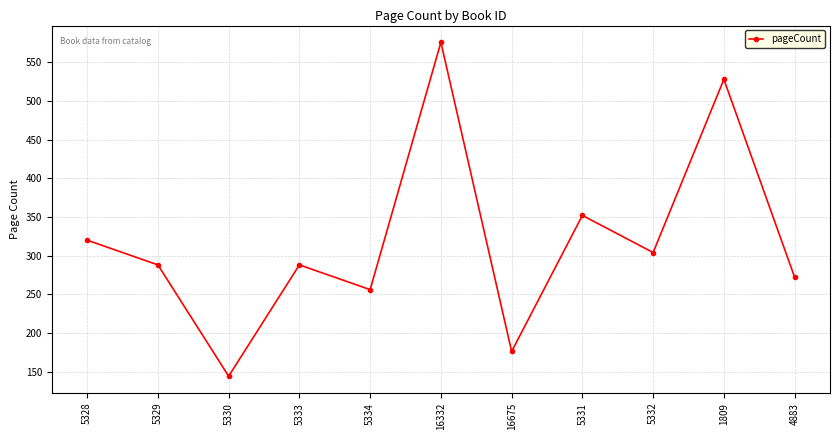

What is the smallest value displayed?

144